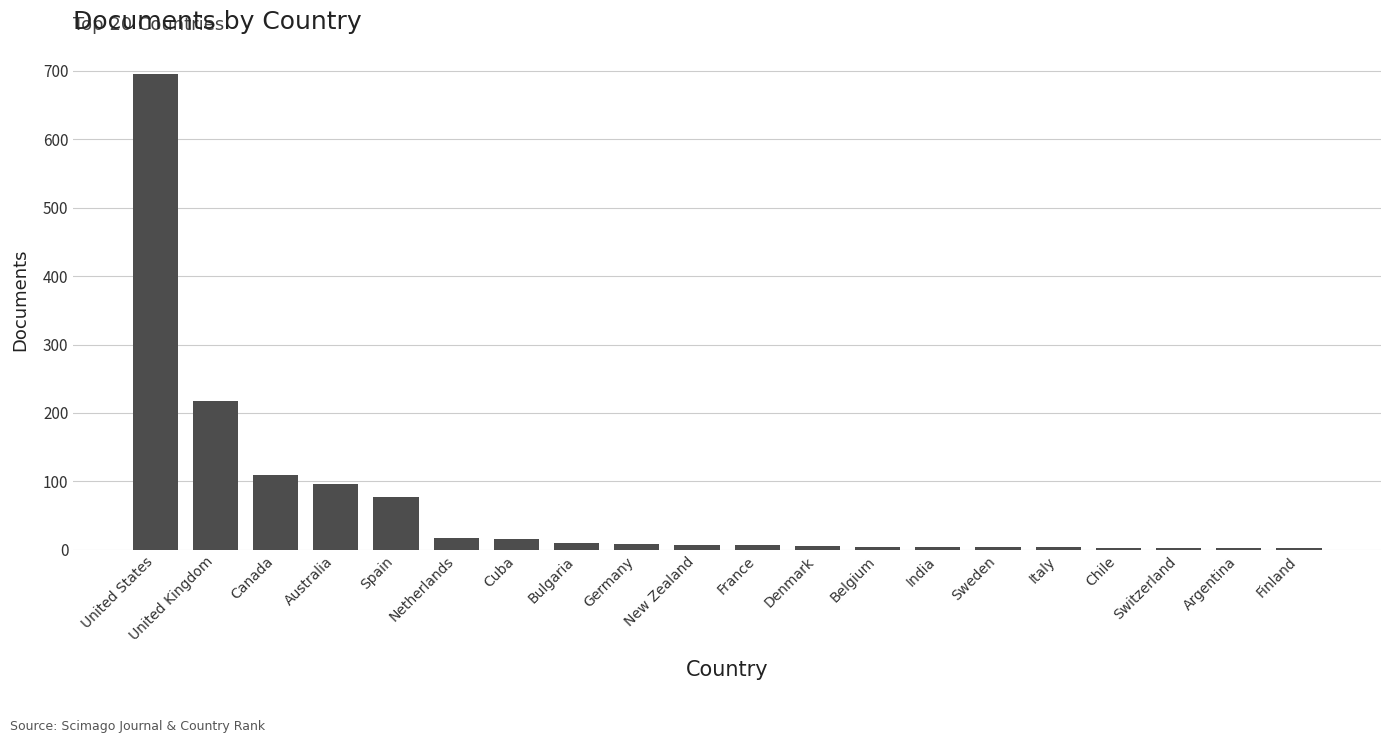

Between Spain and Germany, which is larger?

Spain